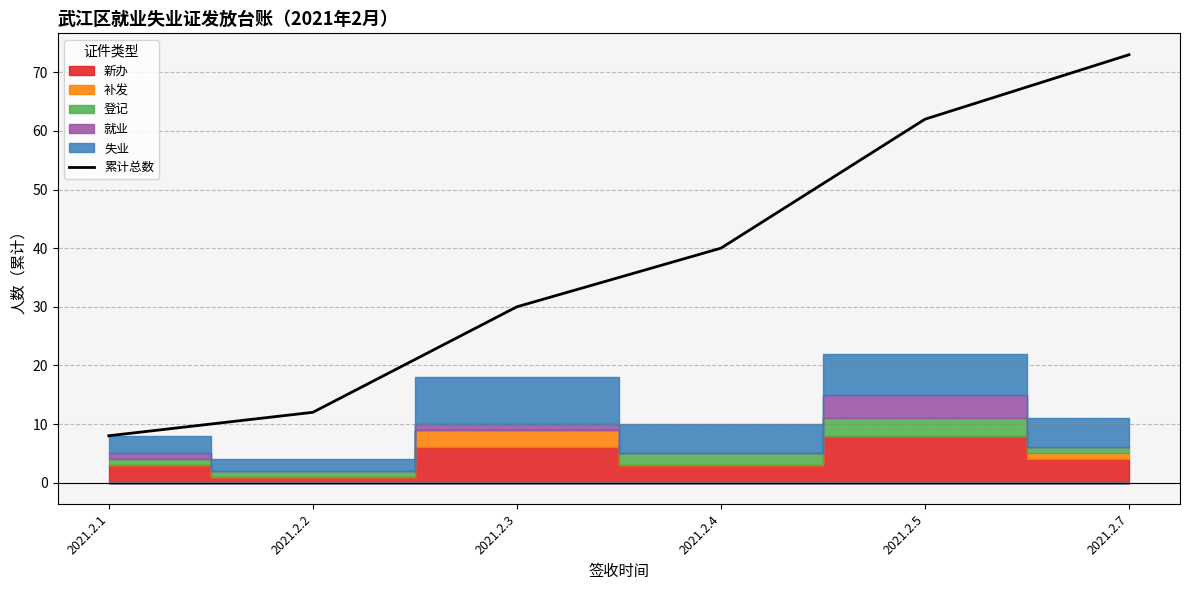

List the labels in order of value, smallest first.

2021.2.1, 2021.2.2, 2021.2.3, 2021.2.4, 2021.2.5, 2021.2.7